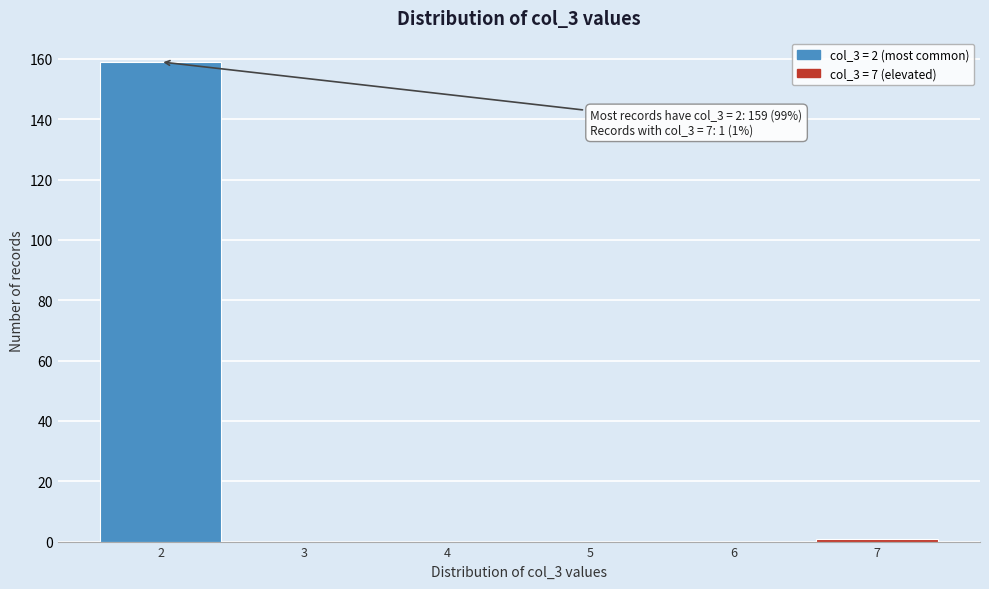

Reading right to left, extract all data points from this chart.

7=1	6=0	5=0	4=0	3=0	2=159